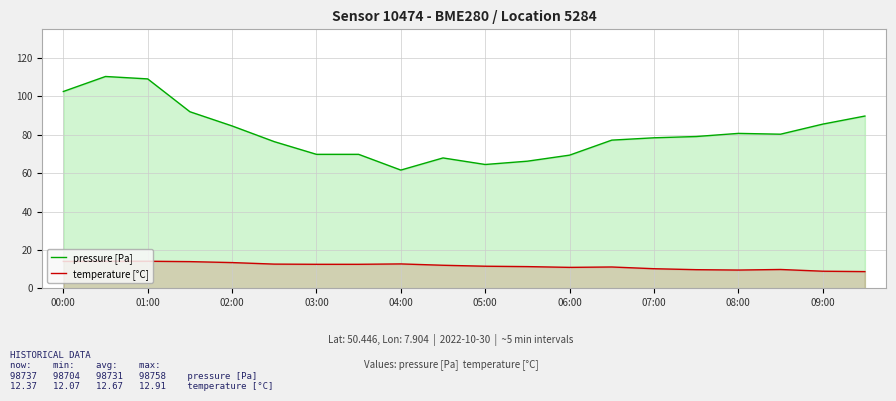

Is it true that pressure [Pa] equals 27.6 at 09:00?

False